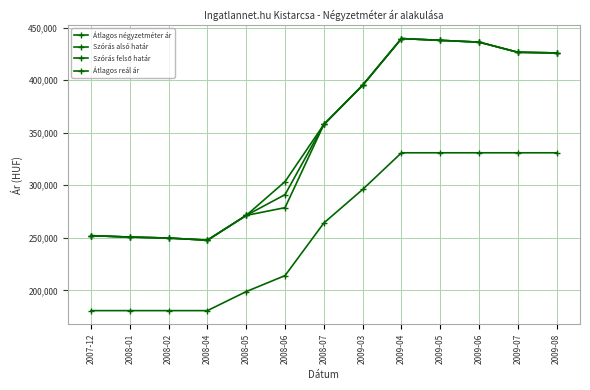

Reading right to left, what are all the values shown in this chart?

Átlagos négyzetméter ár: 330945	330945	330945	330945	330945	296084	264143	214084	198886	180769	180769	180769	180769
Szórás alsó határ: 425955	426575	436232	437928	439637	395225	357879	278741	271375	247801	249813	250753	252097
Szórás felső határ: 425955	426575	436232	437928	439637	395225	357879	303509	271375	247801	249813	250753	252097
Átlagos reál ár: 425955	426575	436232	437928	439637	395225	357879	291125	271375	247801	249813	250753	252097